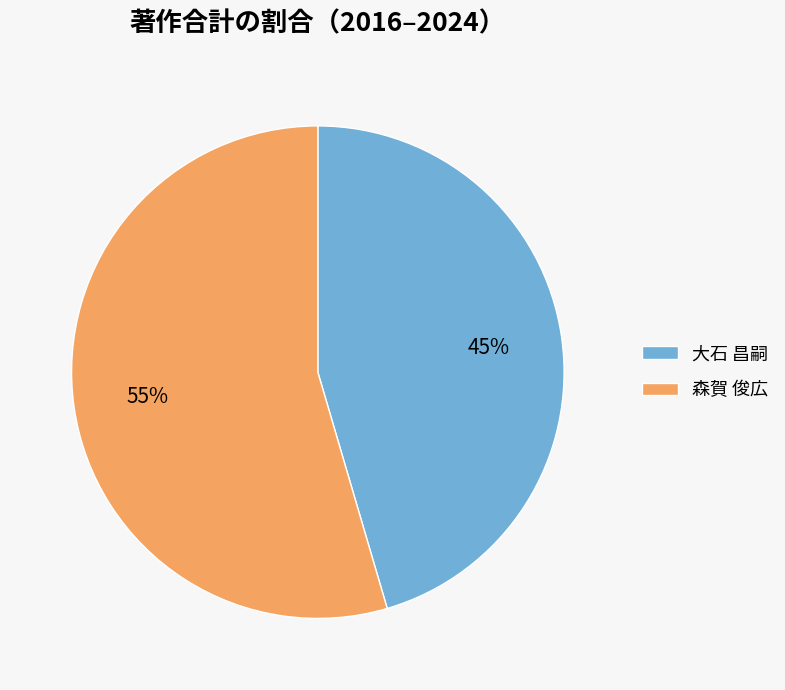

Which has a higher value, 森賀 俊広 or 大石 昌嗣?

森賀 俊広